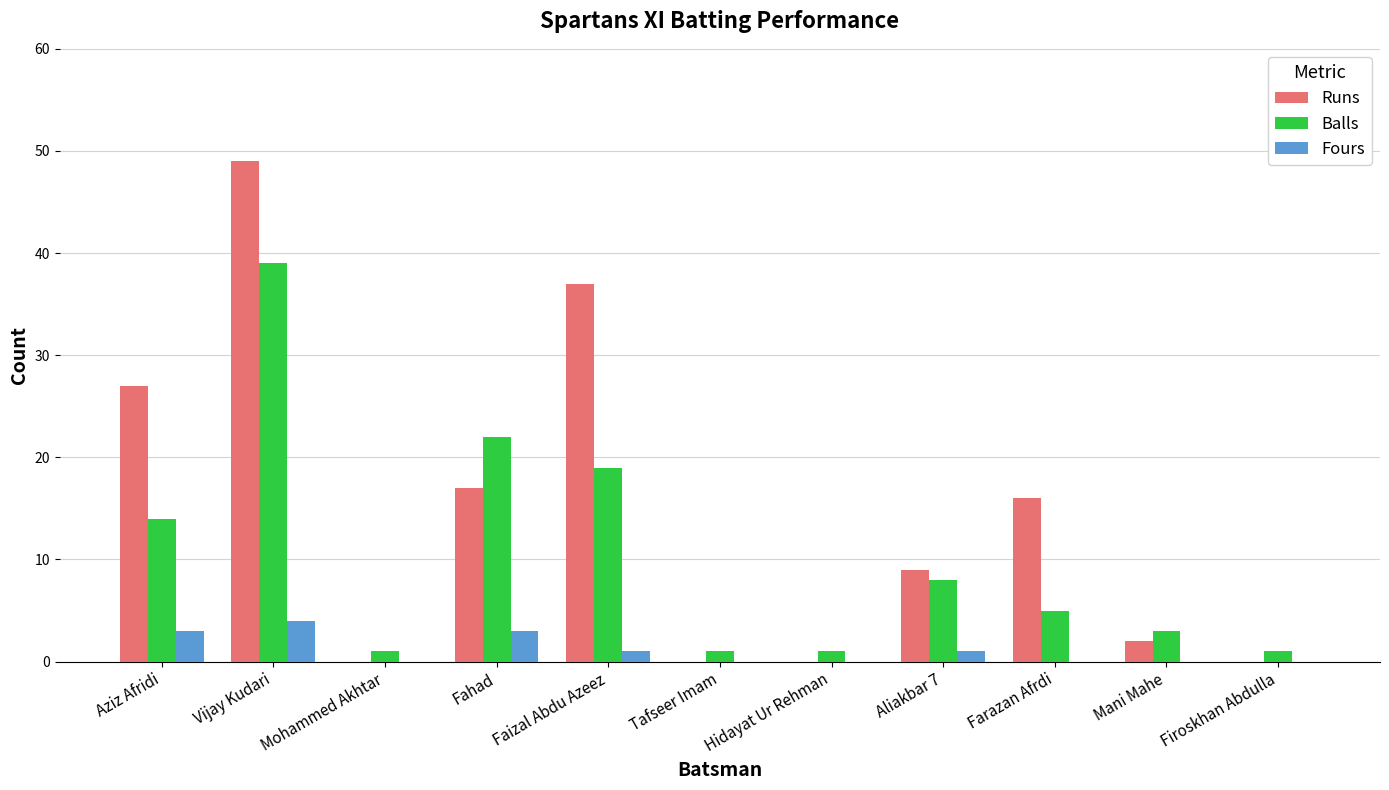

Between Fahad and Mani Mahe, which series saw the biggest shift?

Balls